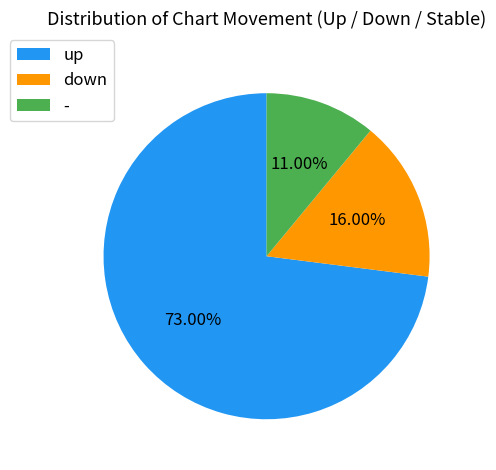

Which category has the smallest portion of the pie?

-